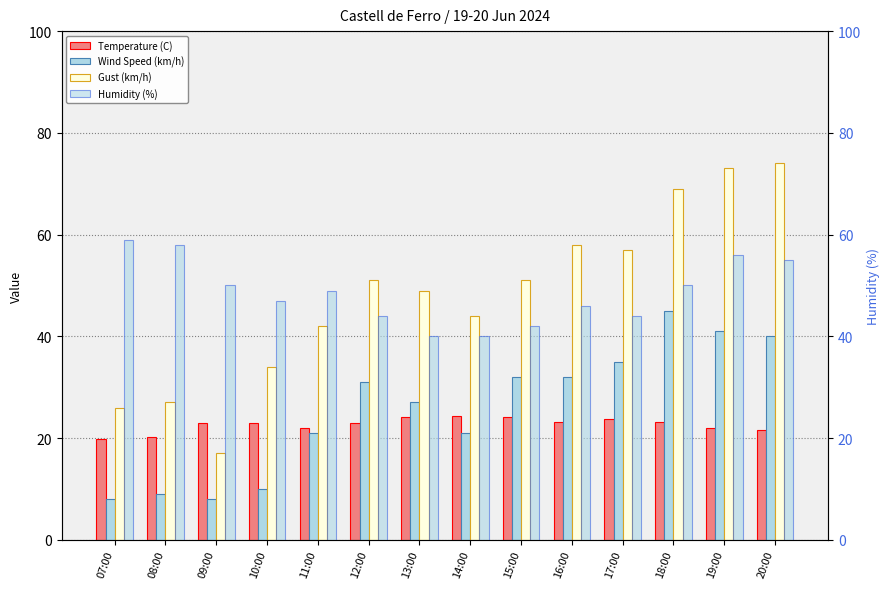

What is the label of the 2nd bar from the left?

08:00